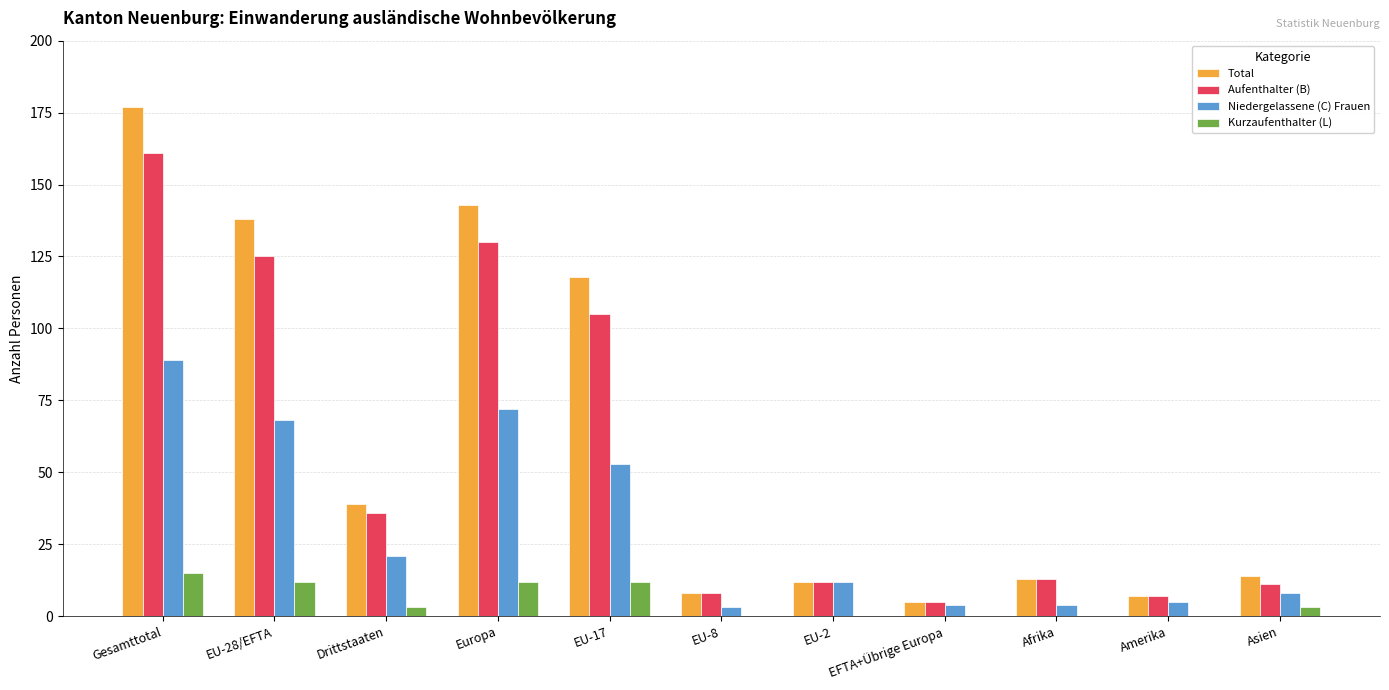

Reading left to right, extract all data points from this chart.

Total: Gesamttotal=177	EU-28/EFTA=138	Drittstaaten=39	Europa=143	EU-17=118	EU-8=8	EU-2=12	EFTA+Übrige Europa=5	Afrika=13	Amerika=7	Asien=14
Aufenthalter (B): Gesamttotal=161	EU-28/EFTA=125	Drittstaaten=36	Europa=130	EU-17=105	EU-8=8	EU-2=12	EFTA+Übrige Europa=5	Afrika=13	Amerika=7	Asien=11
Niedergelassene (C) Frauen: Gesamttotal=89	EU-28/EFTA=68	Drittstaaten=21	Europa=72	EU-17=53	EU-8=3	EU-2=12	EFTA+Übrige Europa=4	Afrika=4	Amerika=5	Asien=8
Kurzaufenthalter (L): Gesamttotal=15	EU-28/EFTA=12	Drittstaaten=3	Europa=12	EU-17=12	EU-8=0	EU-2=0	EFTA+Übrige Europa=0	Afrika=0	Amerika=0	Asien=3